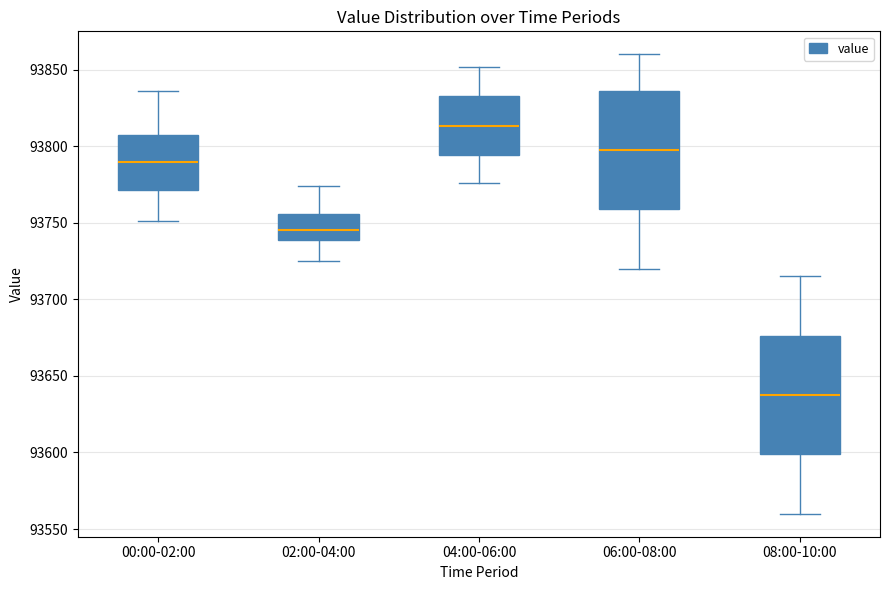

Reading left to right, read every box against the y-axis: the position of its median line, the range the box covers, and the ends of its whiskers. The values are not printed on the chart, so give them approximately, as read against the axis.

00:00-02:00: median 93790, box 93770 to 93810, whiskers 93750 to 93835
02:00-04:00: median 93745, box 93740 to 93755, whiskers 93725 to 93775
04:00-06:00: median 93815, box 93795 to 93835, whiskers 93775 to 93850
06:00-08:00: median 93800, box 93760 to 93835, whiskers 93720 to 93860
08:00-10:00: median 93640, box 93600 to 93675, whiskers 93560 to 93715